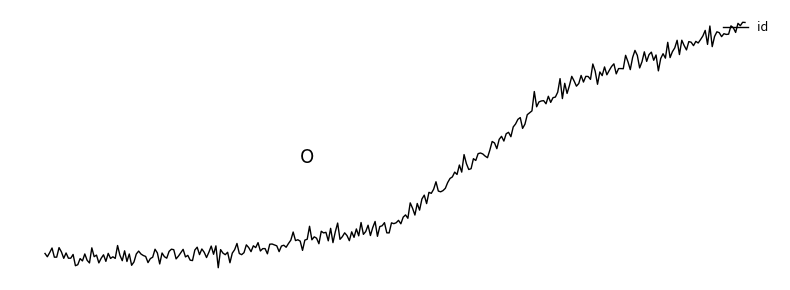

Does the chart have visible grid lines?

No